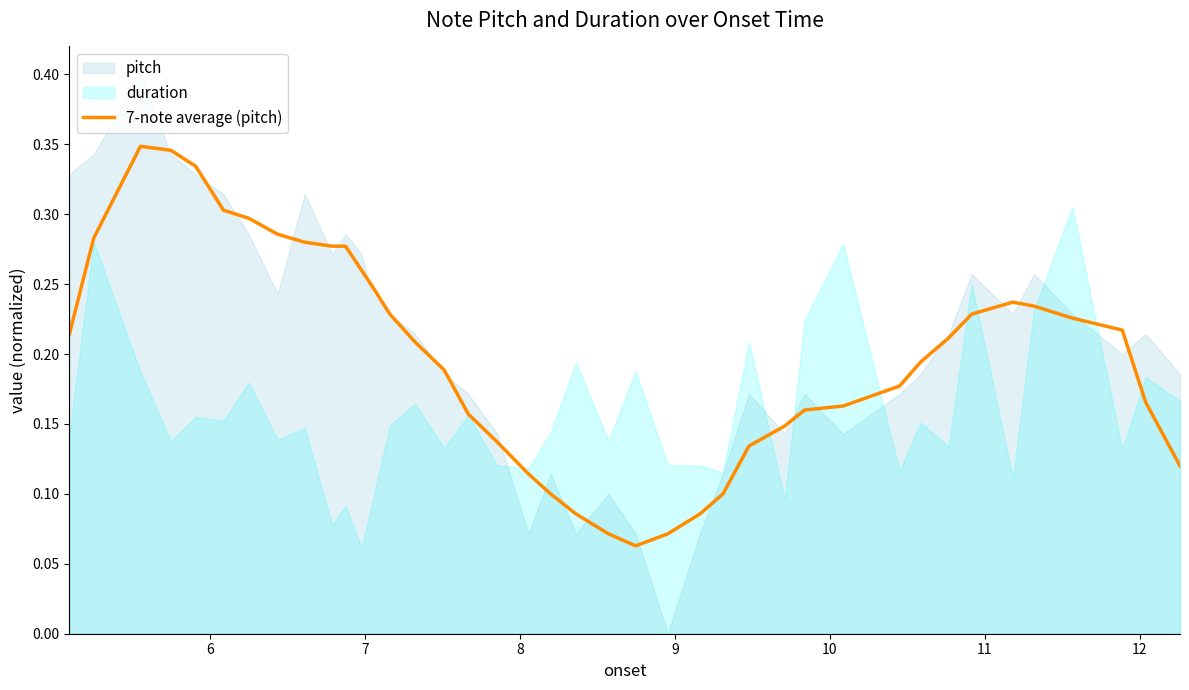

The value at 13 is 0.2. True or false?

False